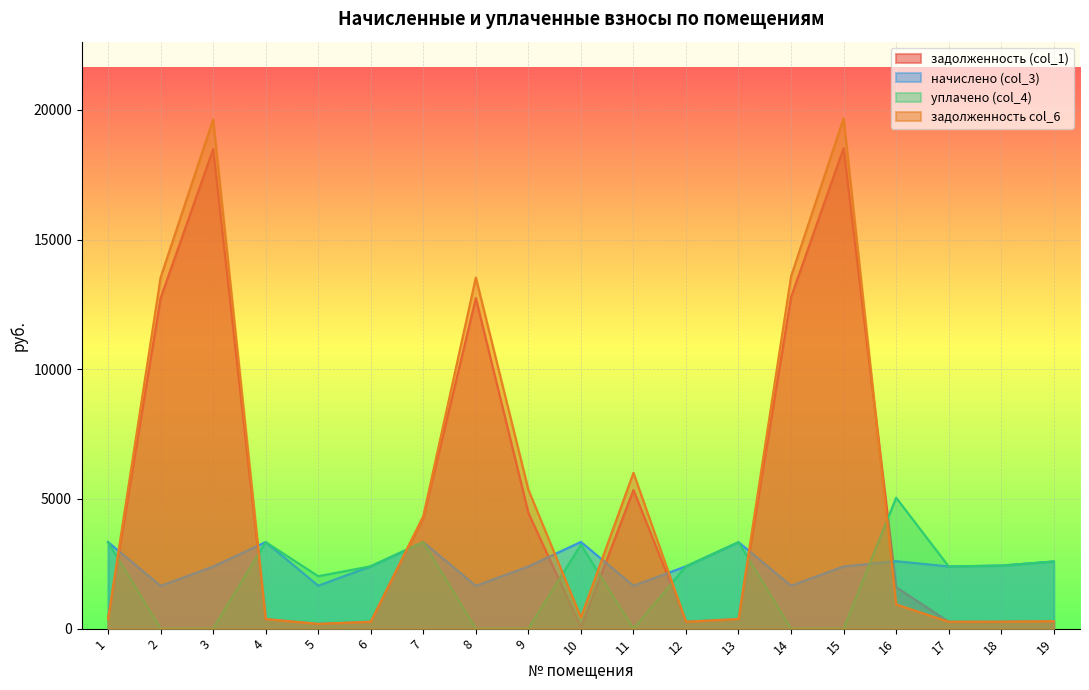

Count the number of data series in this chart.

4